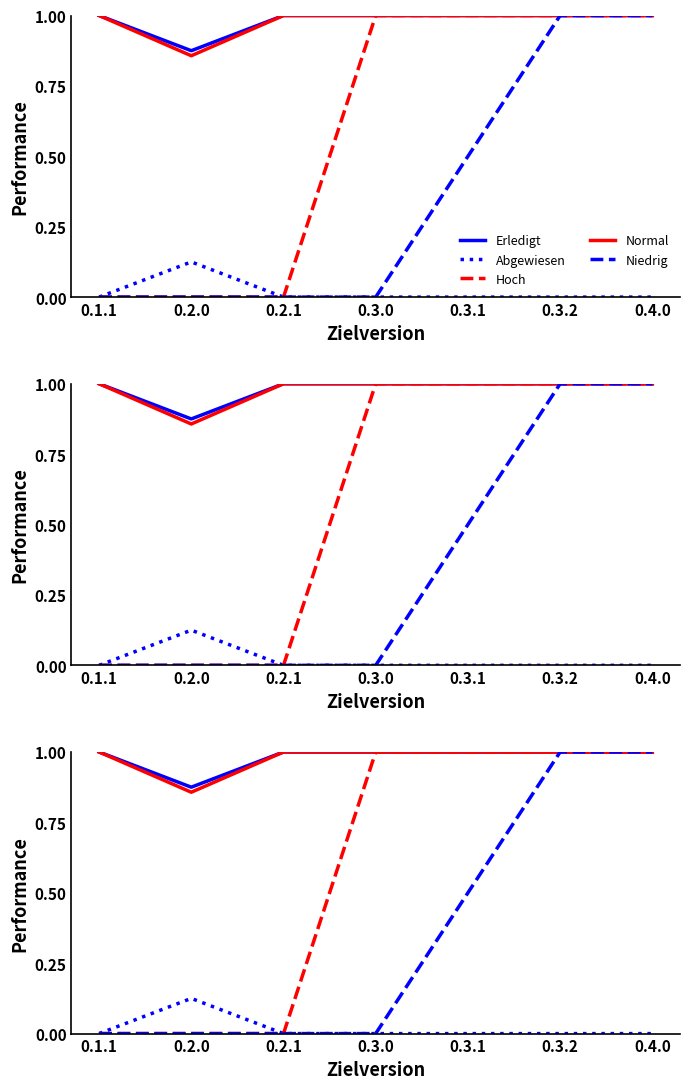

What are all the series names shown in the legend?

Erledigt, Abgewiesen, Hoch, Normal, Niedrig